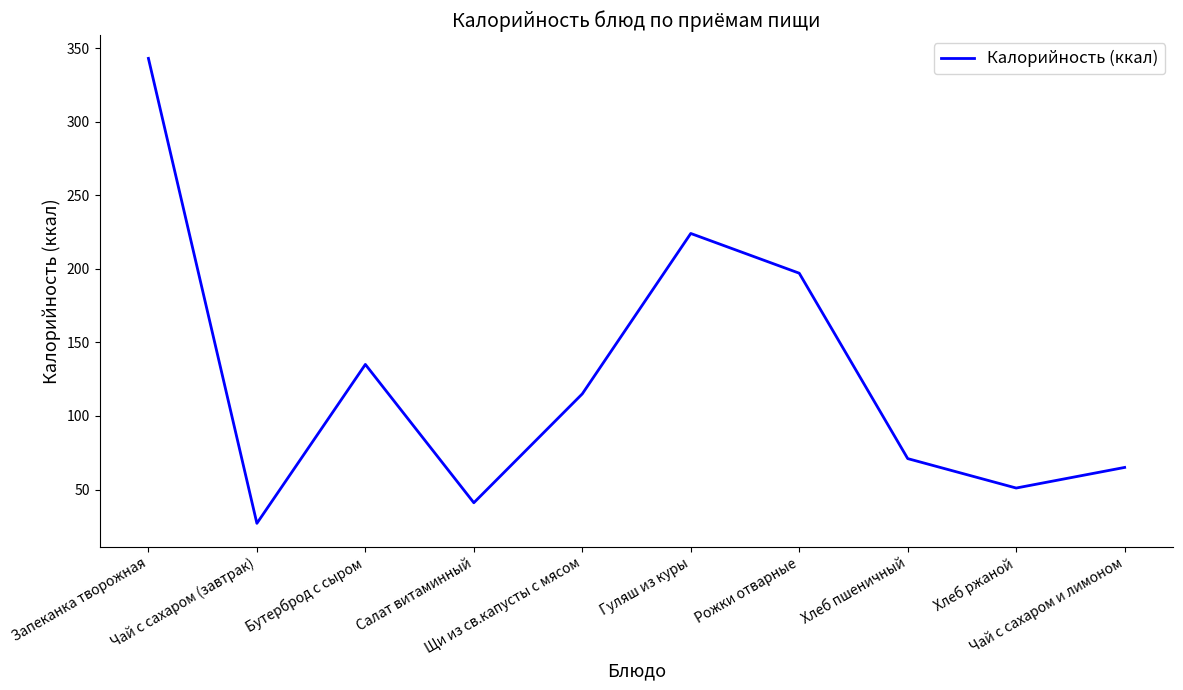

How many series are shown in this chart?

1